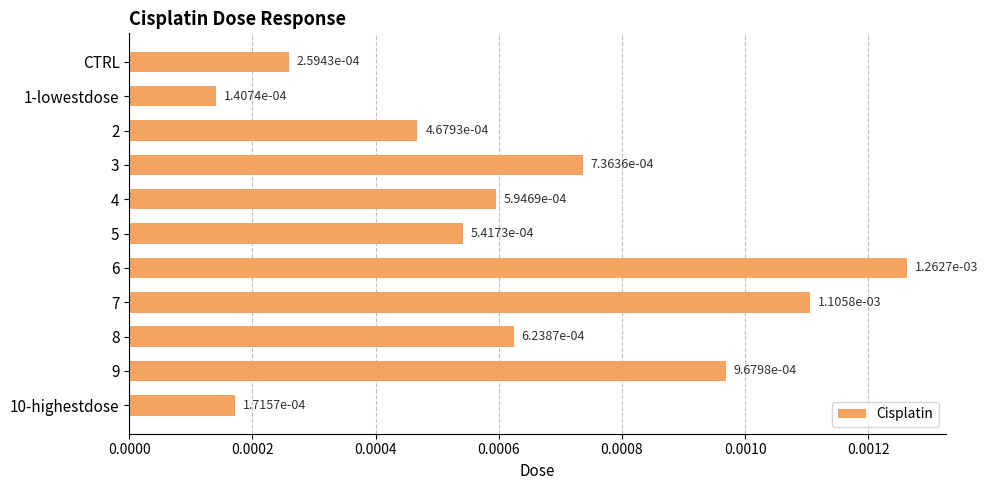

At which category does the chart reach its peak across all series?

6